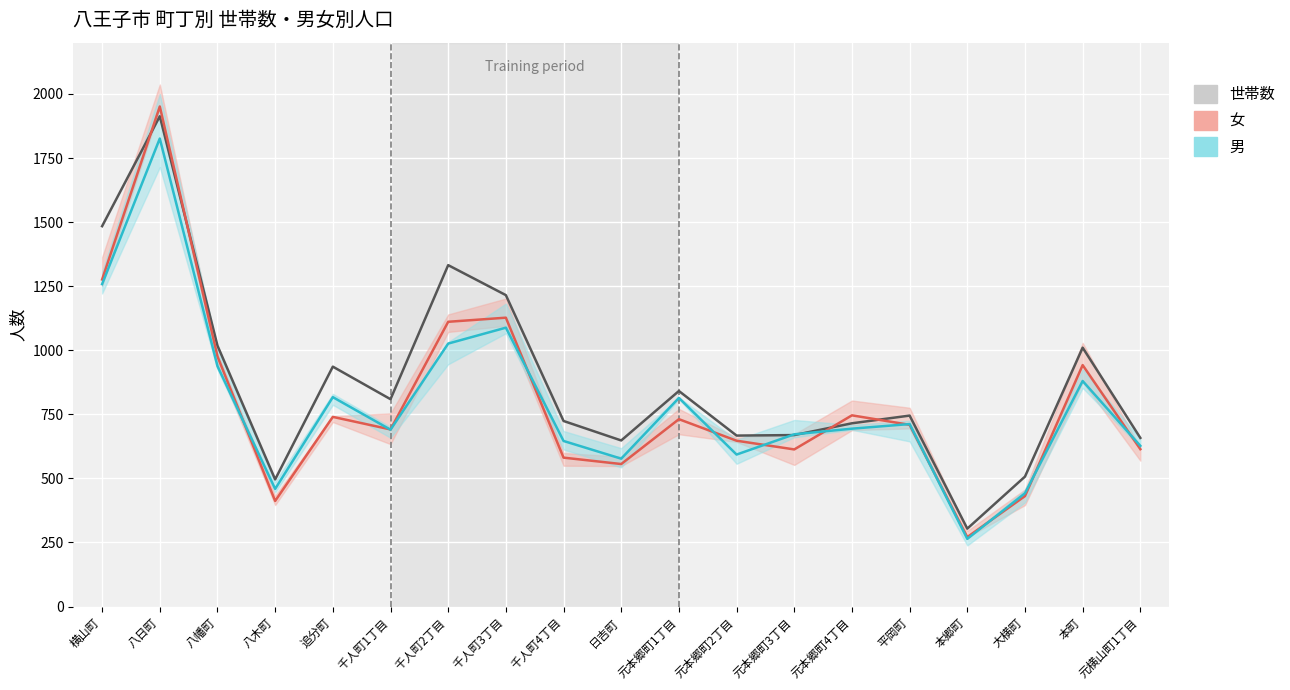

Between which two adjacent categories do 世帯数 and 男 first intersect?

元本郷町2丁目 and 元本郷町3丁目